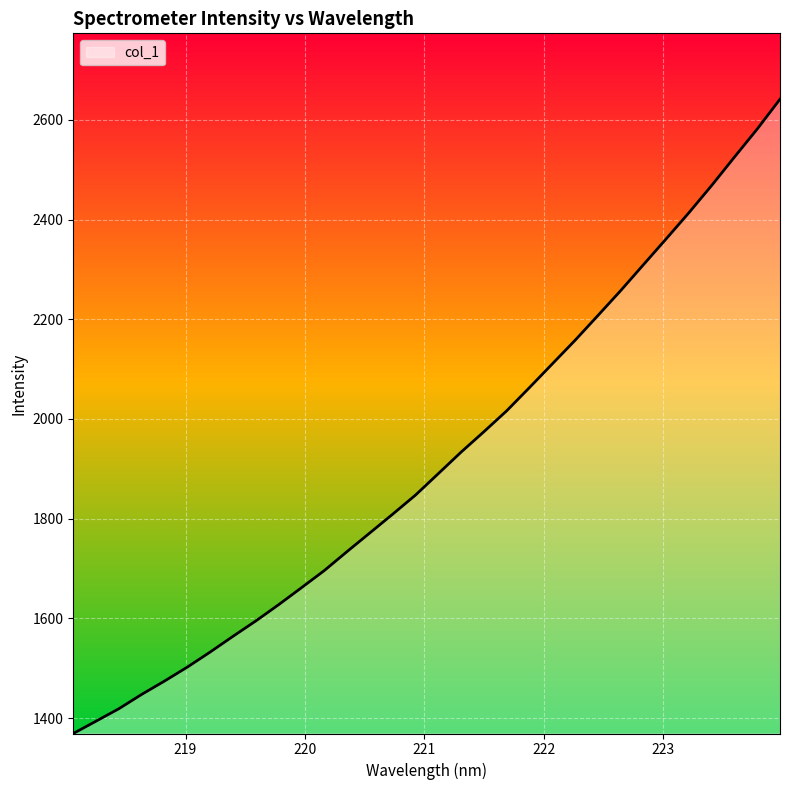

How many categories are shown in the chart?

32